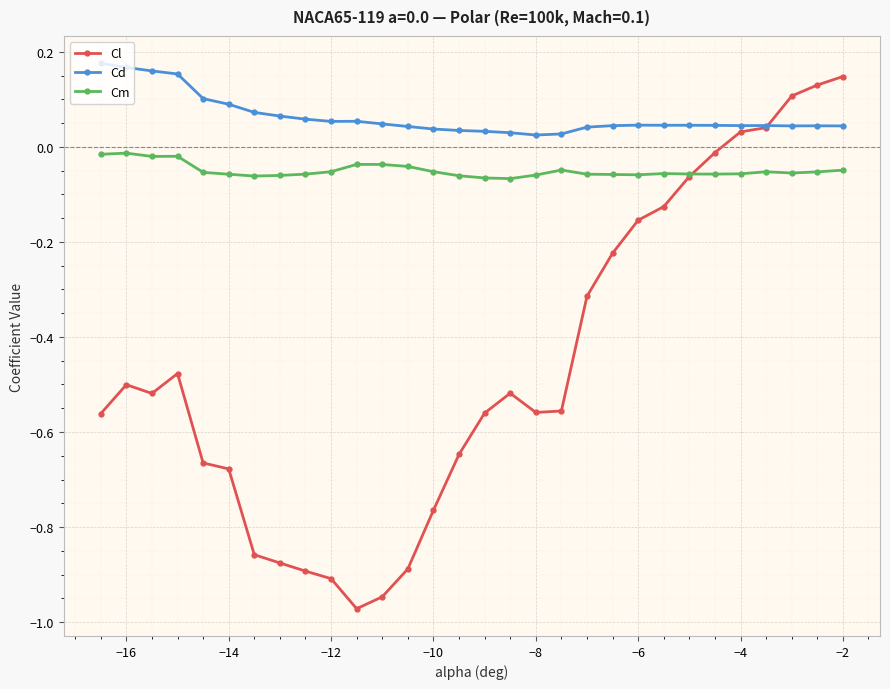

How many lines are shown in the chart?

3